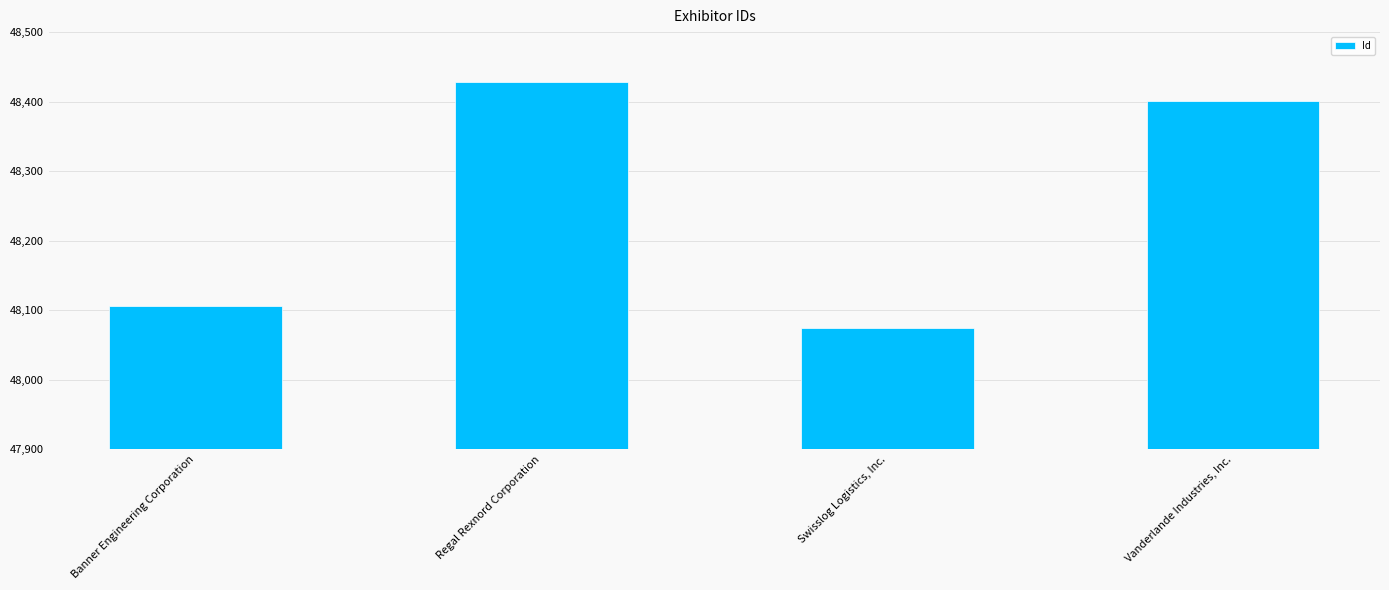

Reading left to right, list all the values displayed in this chart.

Banner Engineering Corporation=48106	Regal Rexnord Corporation=48428	Swisslog Logistics, Inc.=48075	Vanderlande Industries, Inc.=48401